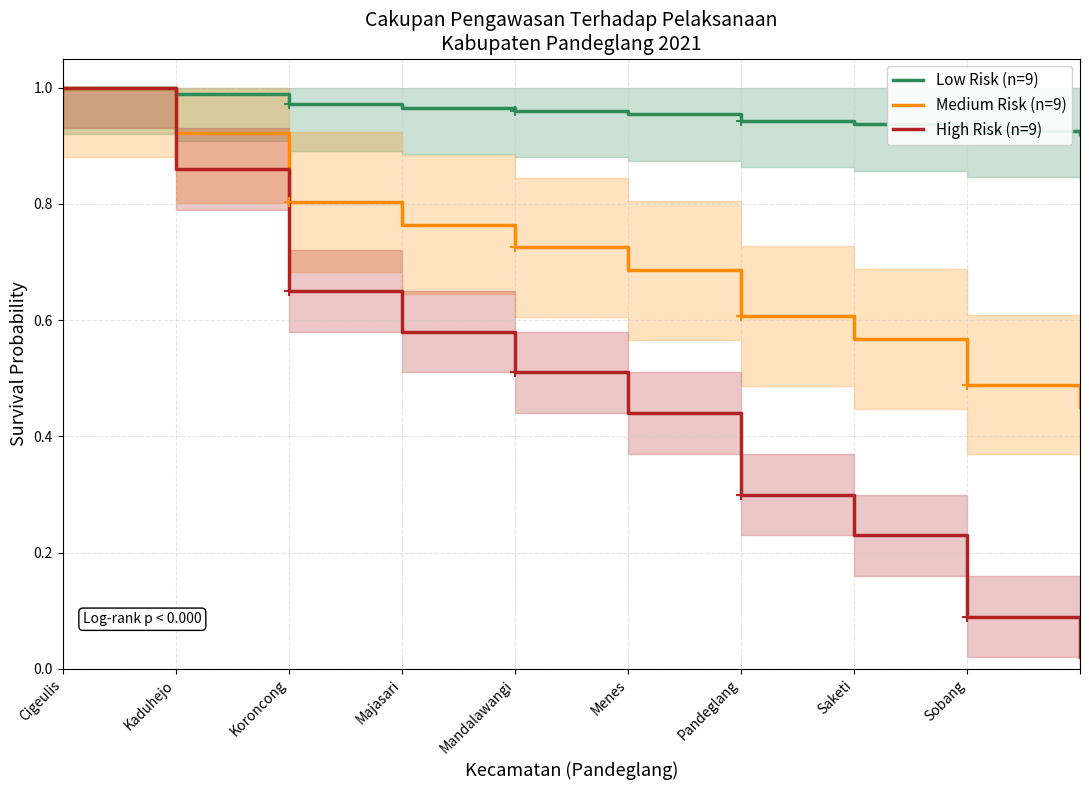

What is the label of the 9th point from the left?

Sobang